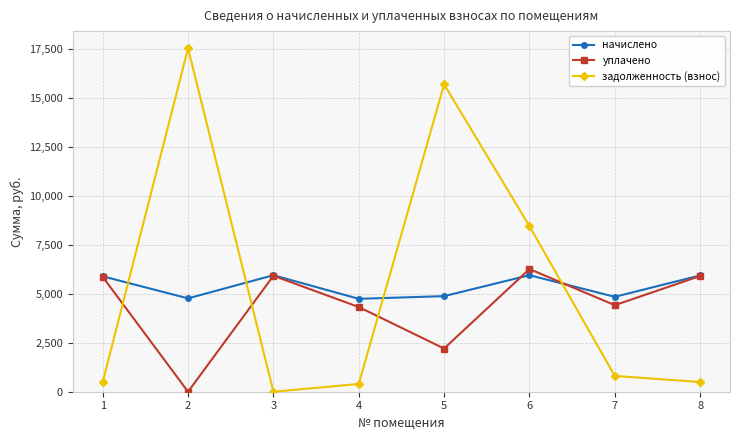

What is the spread (max minus min) of values at 5?

13500.1